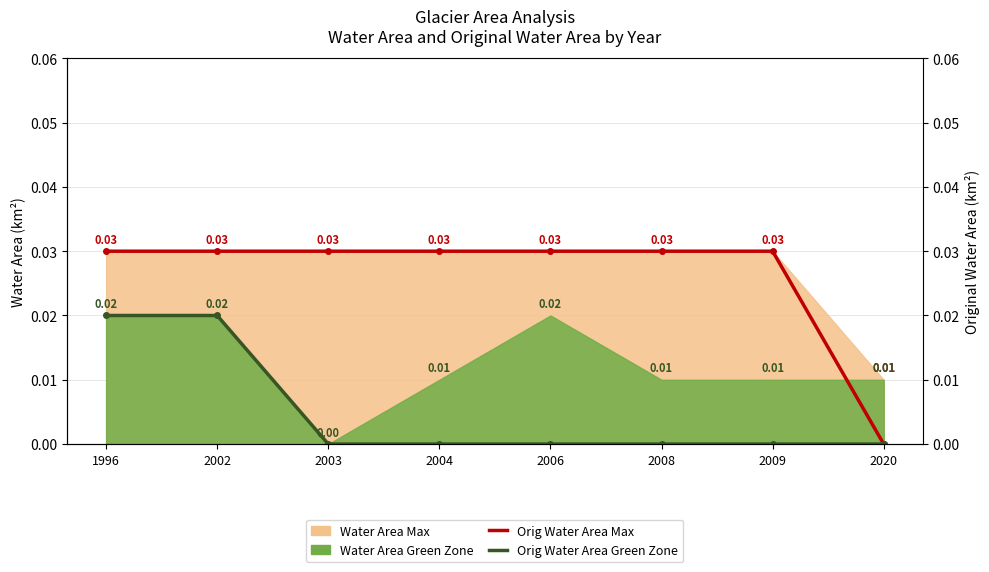

How many lines are shown in the chart?

2